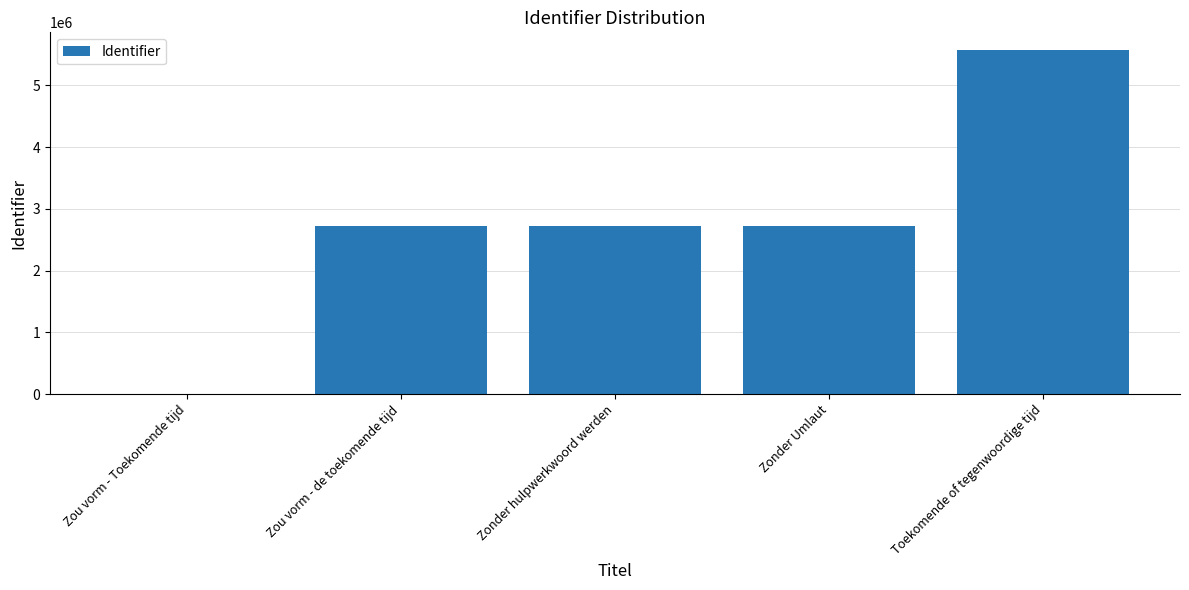

What is the sum of all values?

13757783